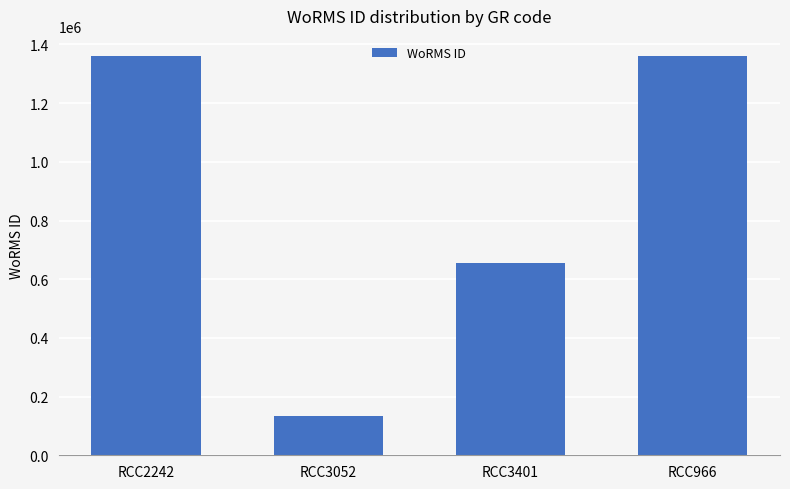

Does the chart contain any negative values?

No